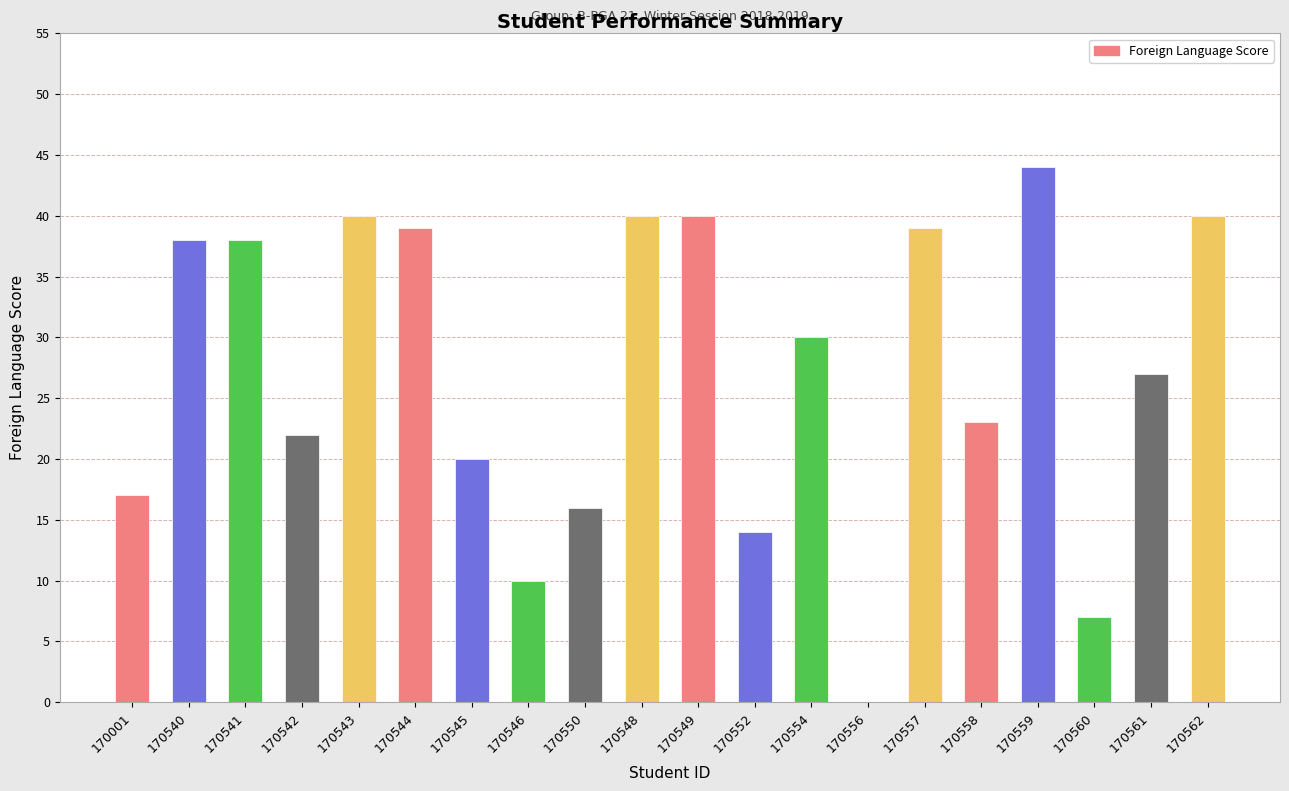

What is the sum of the values at 170558 and 170561?

50